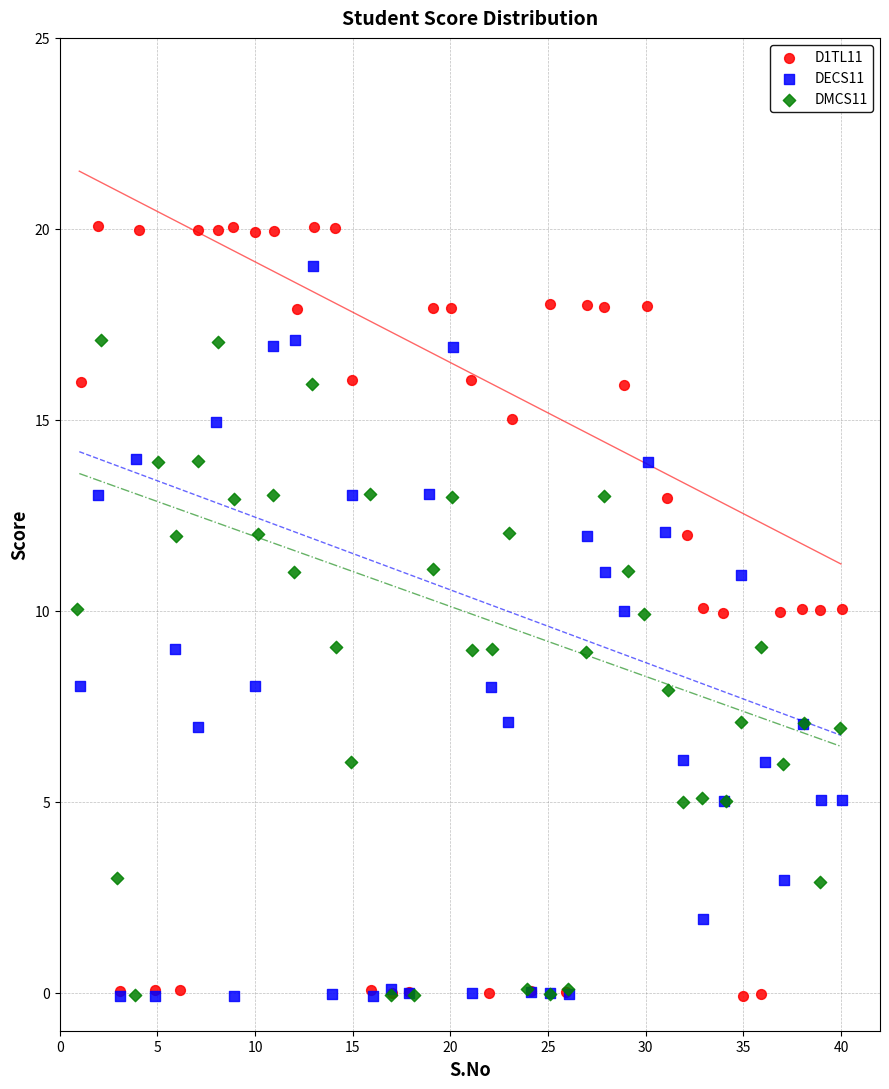

What are all the series names shown in the legend?

D1TL11, DECS11, DMCS11